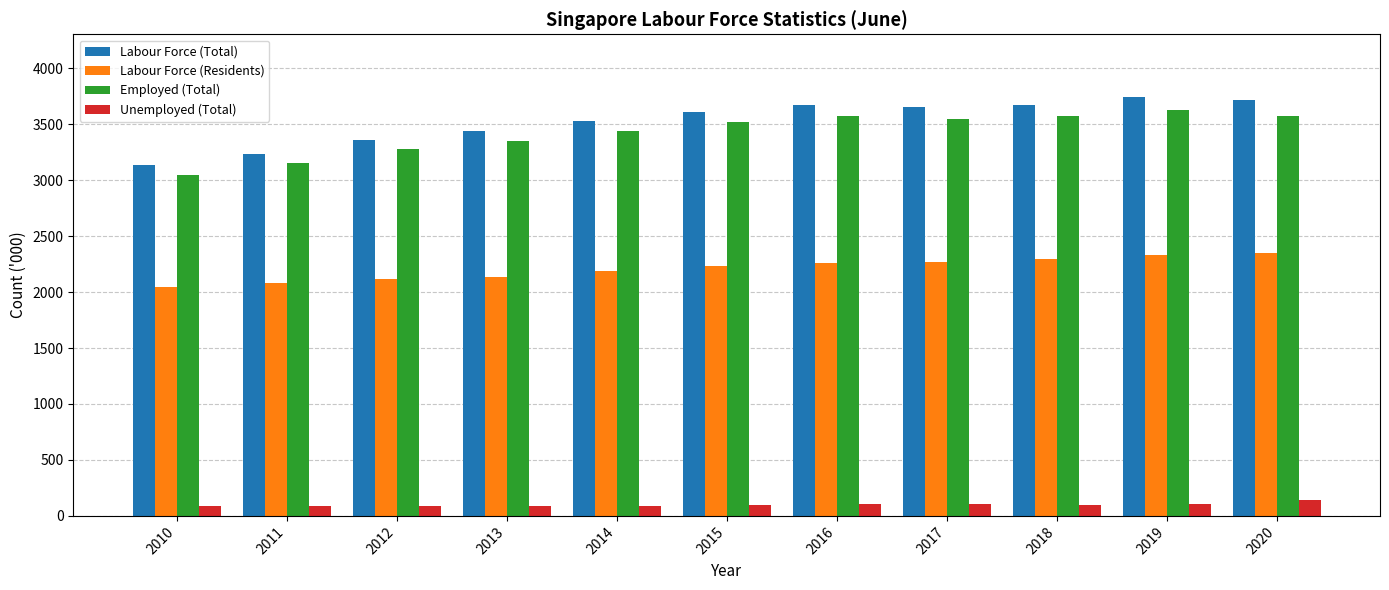

How many bars are there in total?

44